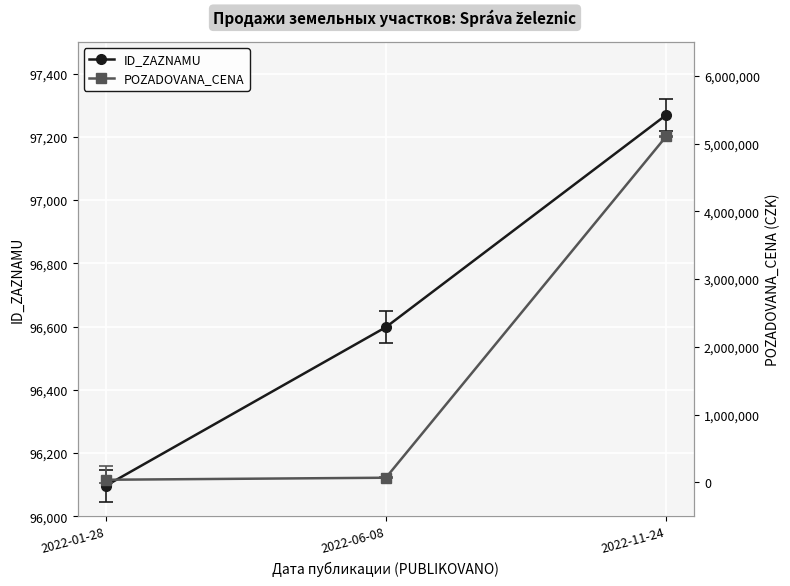

Which series has the largest total across all categories?

POZADOVANA_CENA